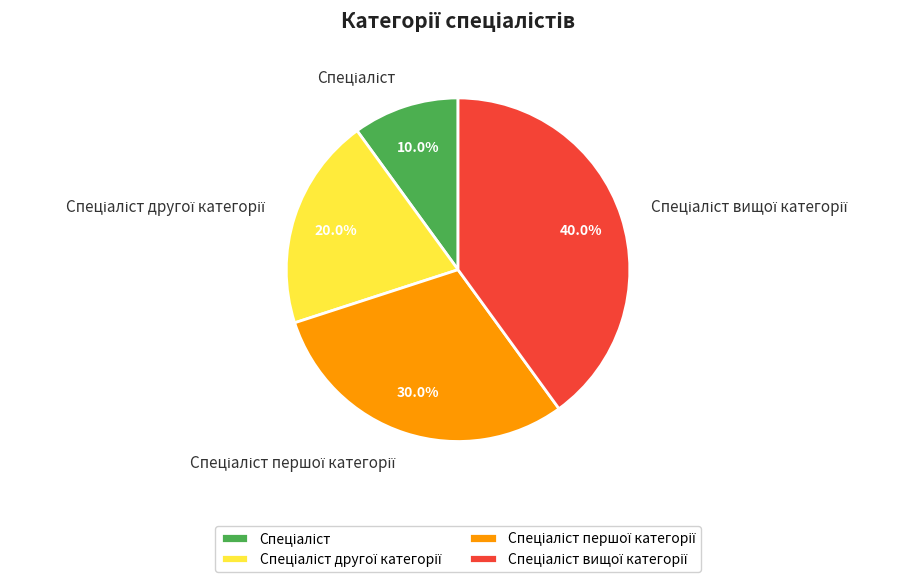

Does any single category account for the majority?

No